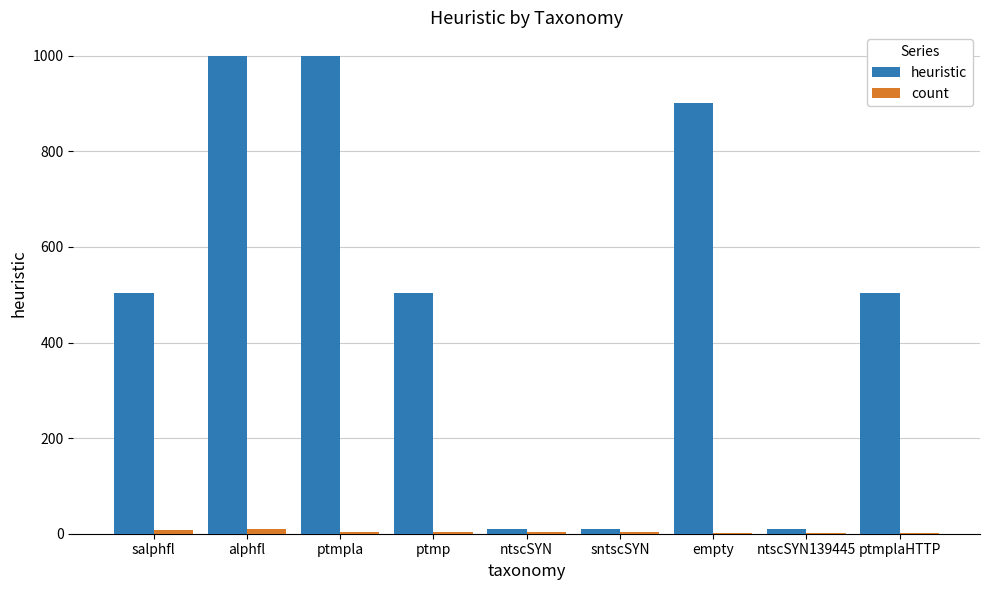

How many distinct data groups are displayed?

2